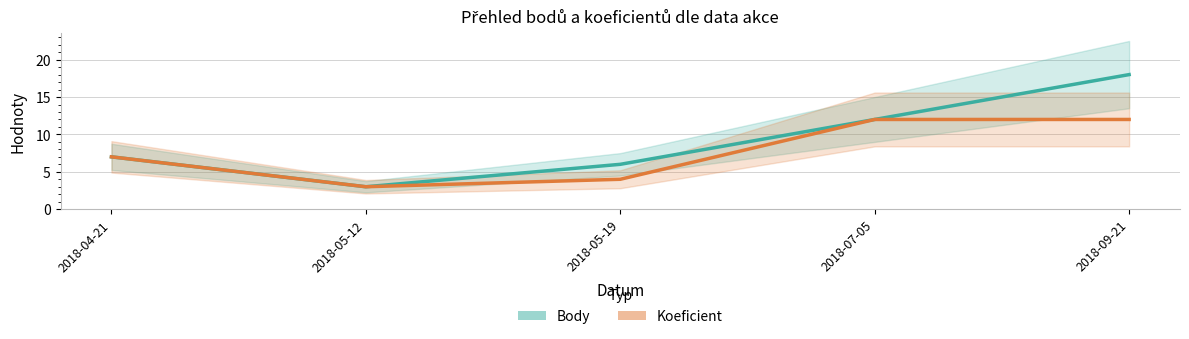

The Body series shows 7 at 2018-04-21. True or false?

True